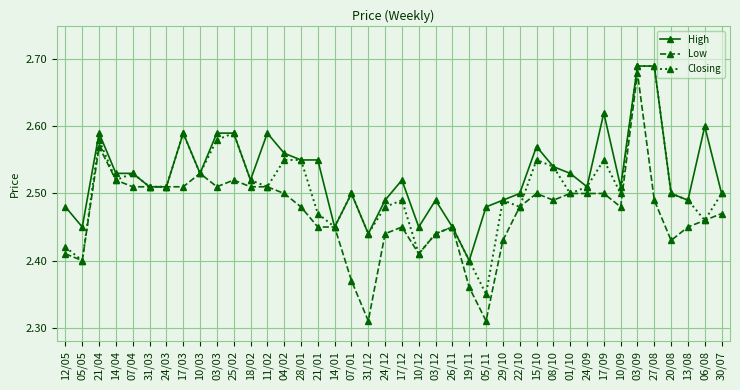

At which category is the sum across all series the highest?

03/09